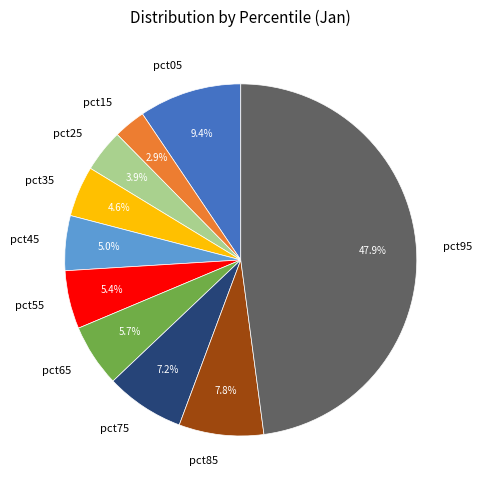

Is there any slice that represents more than half of the pie?

No